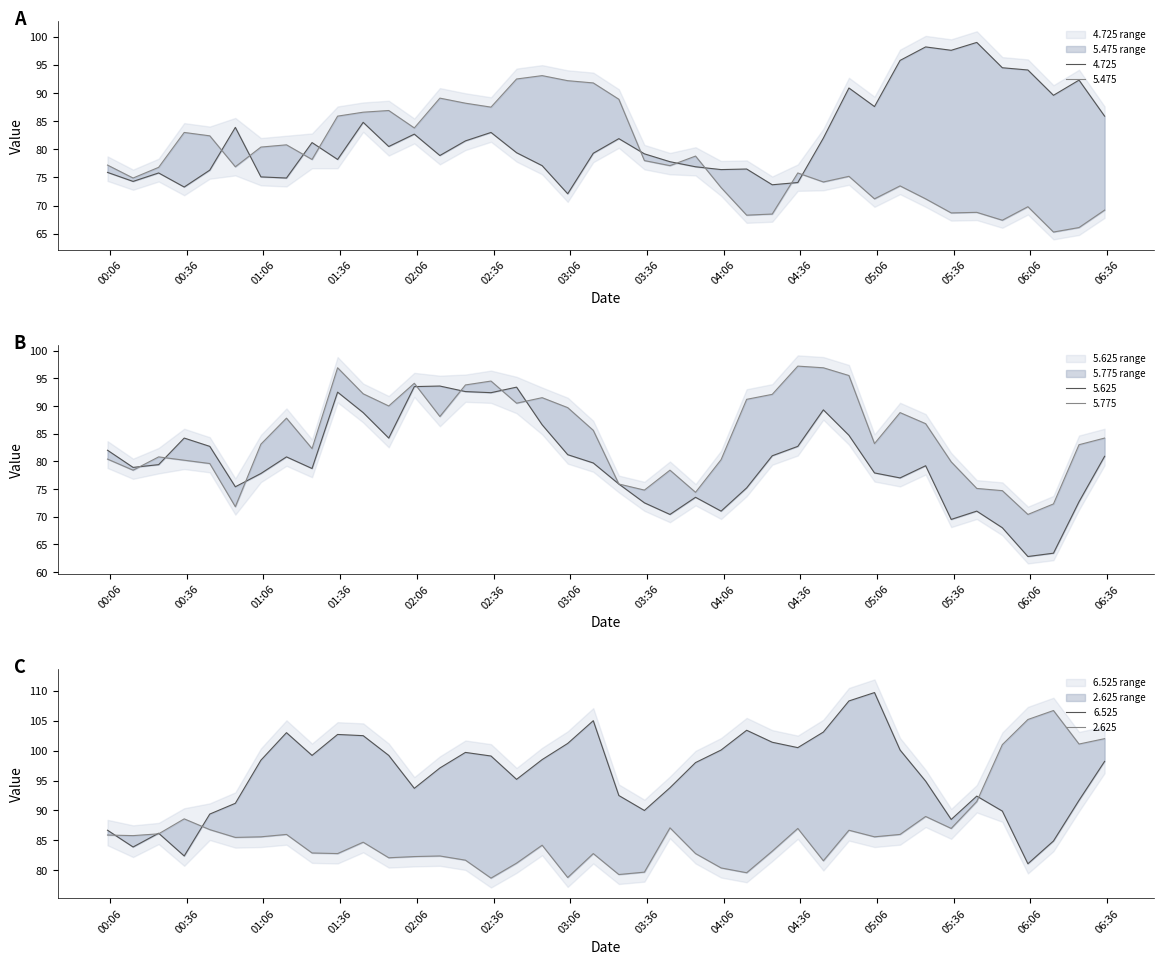

List the series in order of their peak value, lowest first.

5.475, 5.625, 5.775, 4.725, 2.625, 6.525